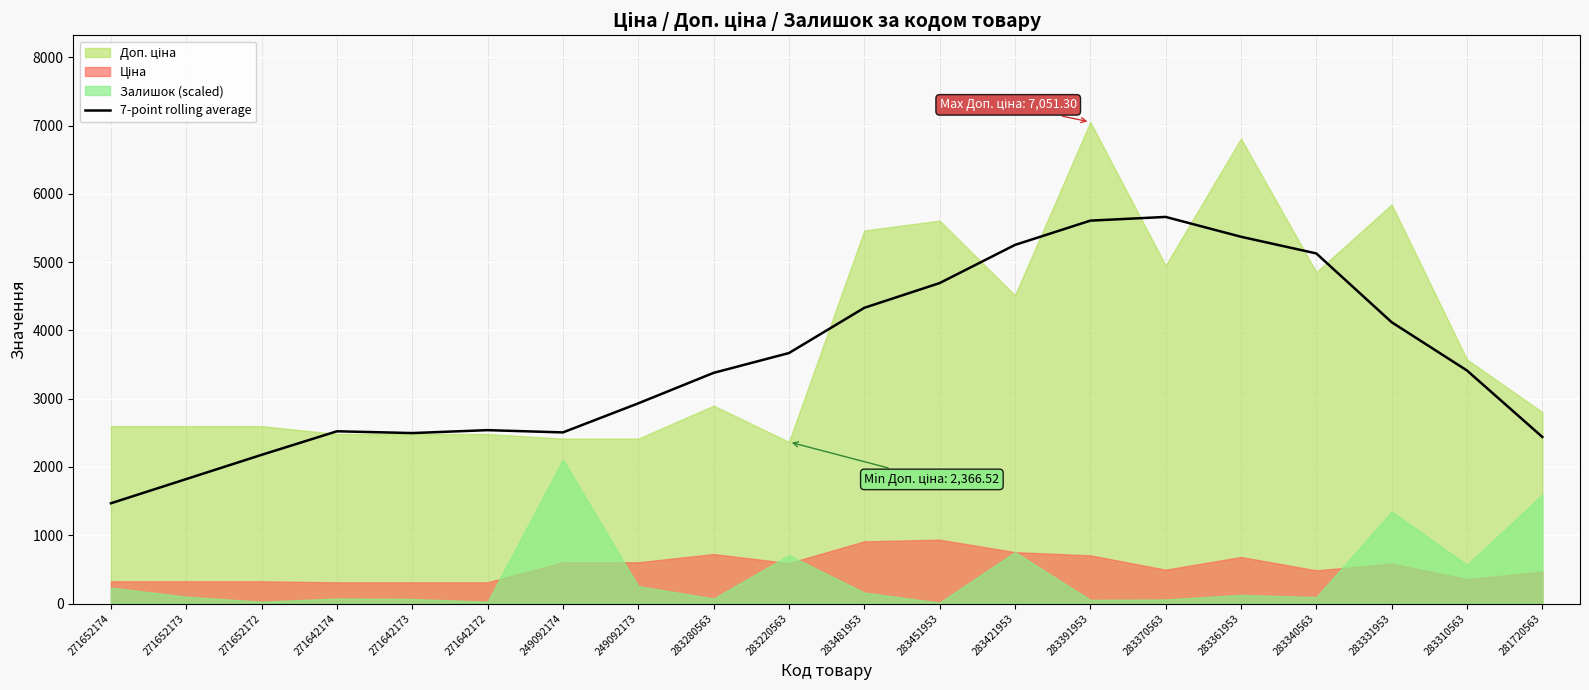

How many lines are shown in the chart?

1